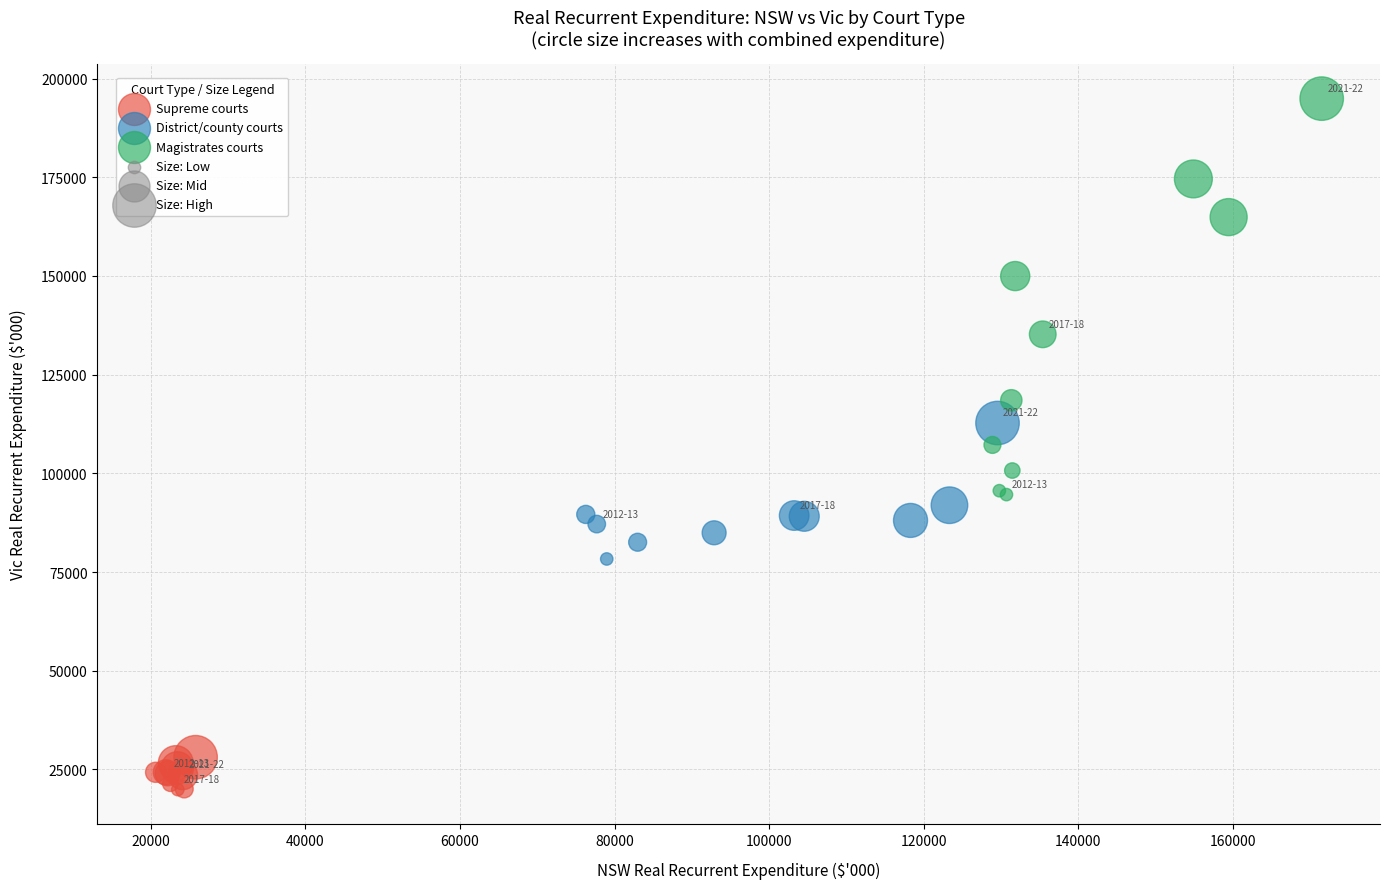

Which series has the widest spread of Y values?

Magistrates courts